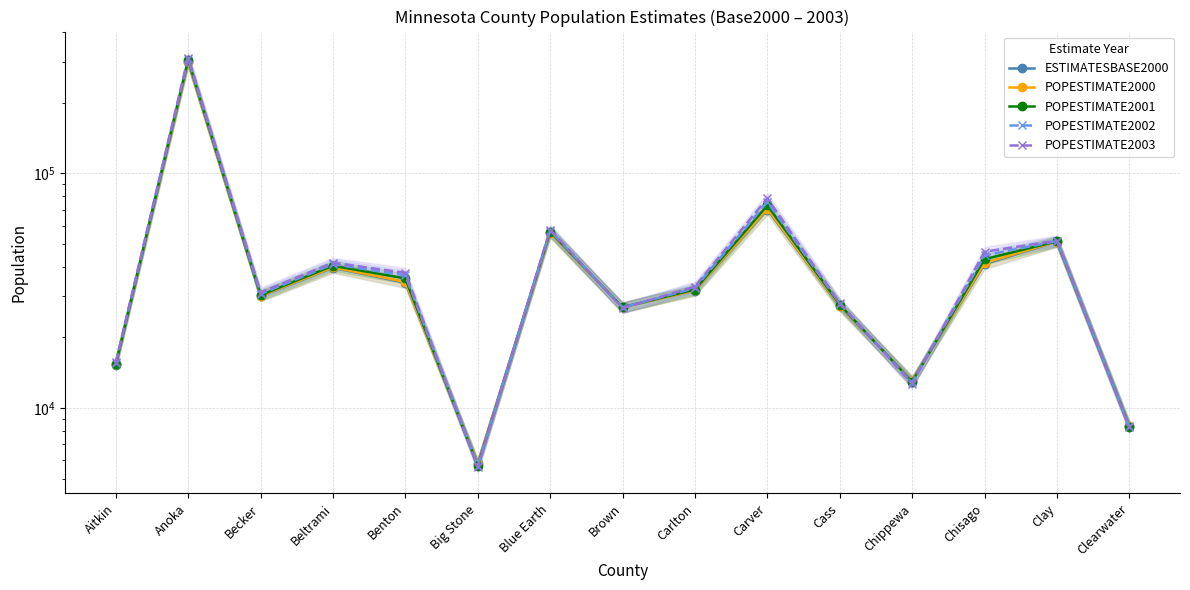

What is the sum of the POPESTIMATE2000 values at Benton and Big Stone?

40280